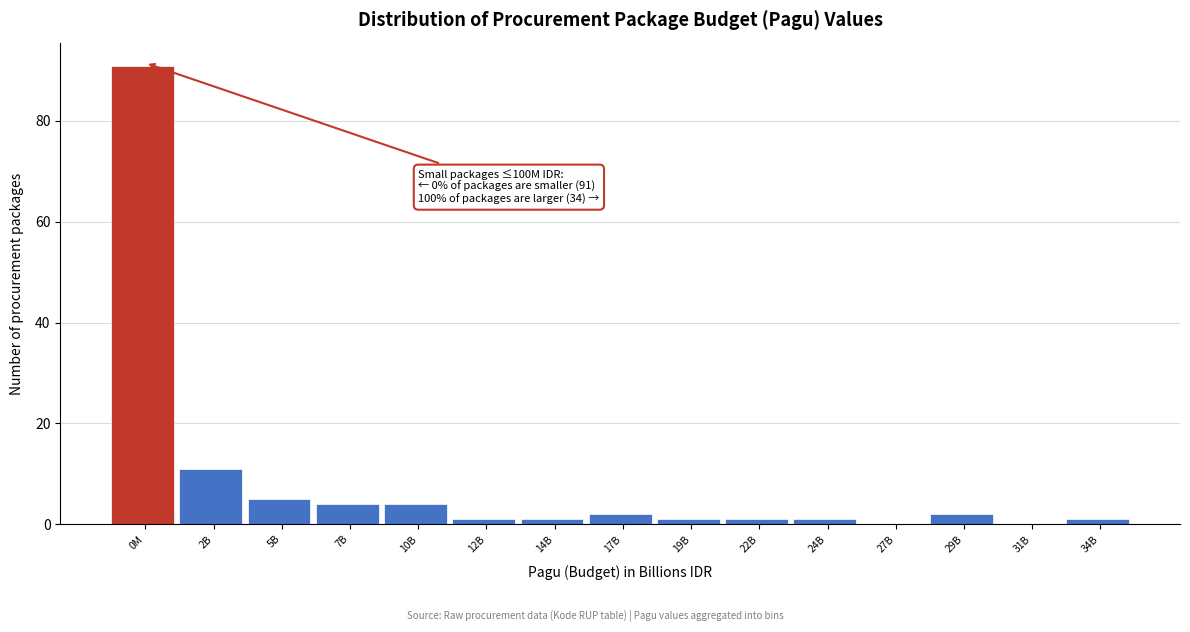

Reading right to left, list all the values displayed in this chart.

34B=1	31B=0	29B=2	27B=0	24B=1	22B=1	19B=1	17B=2	14B=1	12B=1	10B=4	7B=4	5B=5	2B=11	0M=91